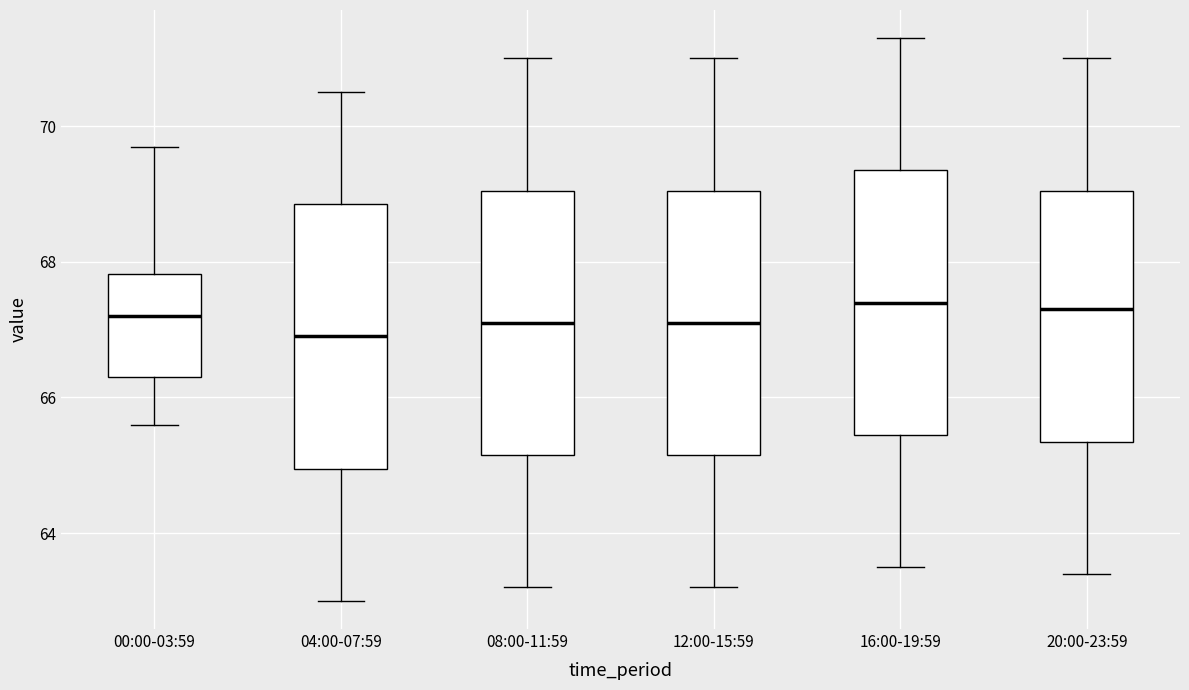

Reading left to right, read every box against the y-axis: the position of its median line, the range the box covers, and the ends of its whiskers. The values are not printed on the chart, so give them approximately, as read against the axis.

00:00-03:59: median 67.2, box 66.4 to 67.8, whiskers 65.6 to 69.8
04:00-07:59: median 67.0, box 65.0 to 68.8, whiskers 63.0 to 70.6
08:00-11:59: median 67.2, box 65.2 to 69.0, whiskers 63.2 to 71.0
12:00-15:59: median 67.2, box 65.2 to 69.0, whiskers 63.2 to 71.0
16:00-19:59: median 67.4, box 65.4 to 69.4, whiskers 63.6 to 71.4
20:00-23:59: median 67.4, box 65.4 to 69.0, whiskers 63.4 to 71.0